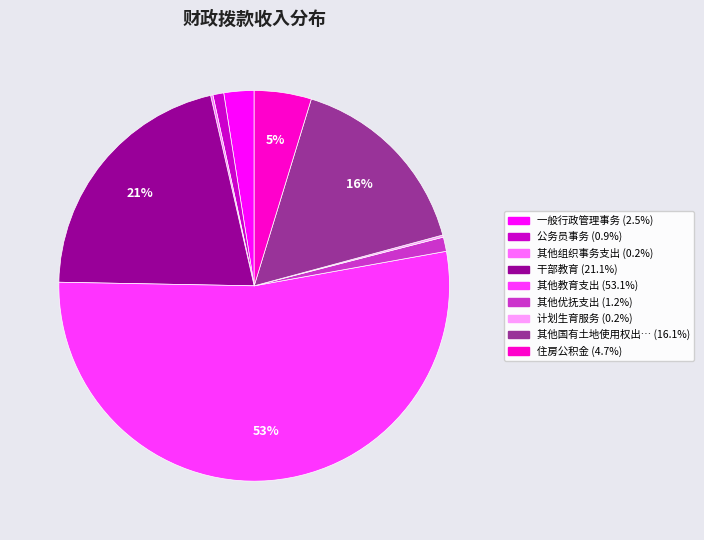

To the nearest percent, what is the average slice percentage?

11%